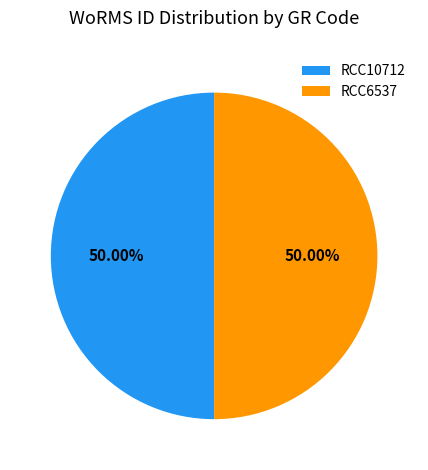

To the nearest percent, what is the combined percentage of RCC10712 and RCC6537?

100%